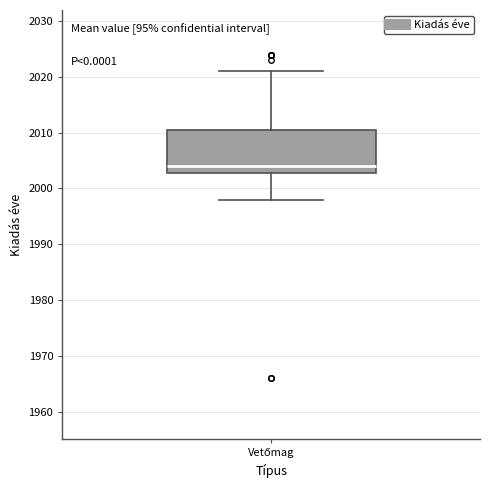

Transcribe this box plot: give where the median line is, the range the box spans, and where the two whiskers end, as read against the y-axis. The values are not printed on the chart, so give them approximately, as read against the axis.

median 2004, box 2003 to 2011, whiskers 1998 to 2021